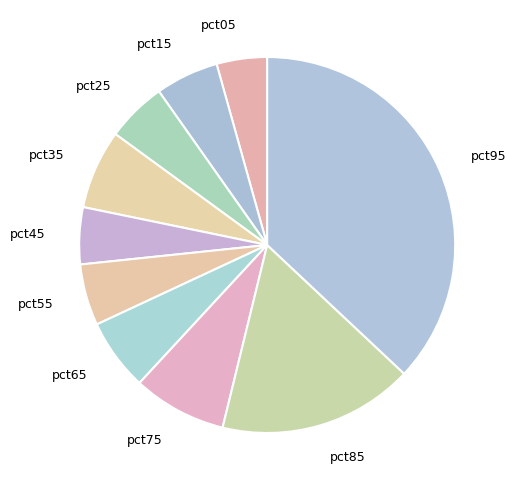

How many slices are in this pie chart?

10